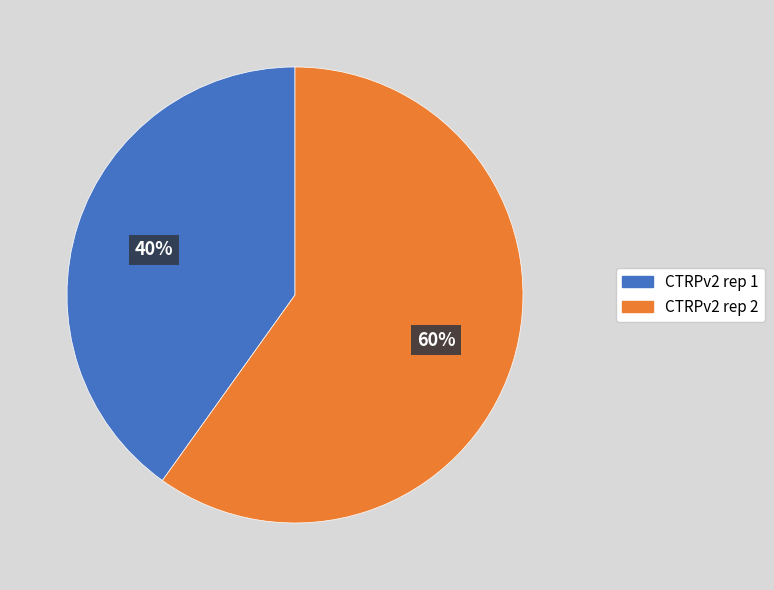

What percentage is the CTRPv2 rep 1 slice, to the nearest percent?

40%